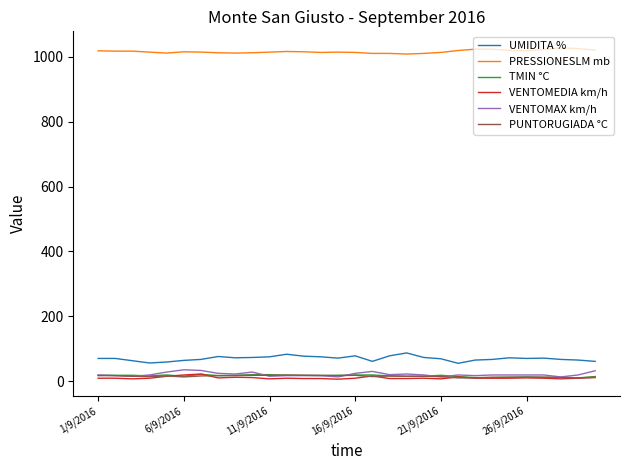

What are all the series names shown in the legend?

UMIDITA %, PRESSIONESLM mb, TMIN °C, VENTOMEDIA km/h, VENTOMAX km/h, PUNTORUGIADA °C